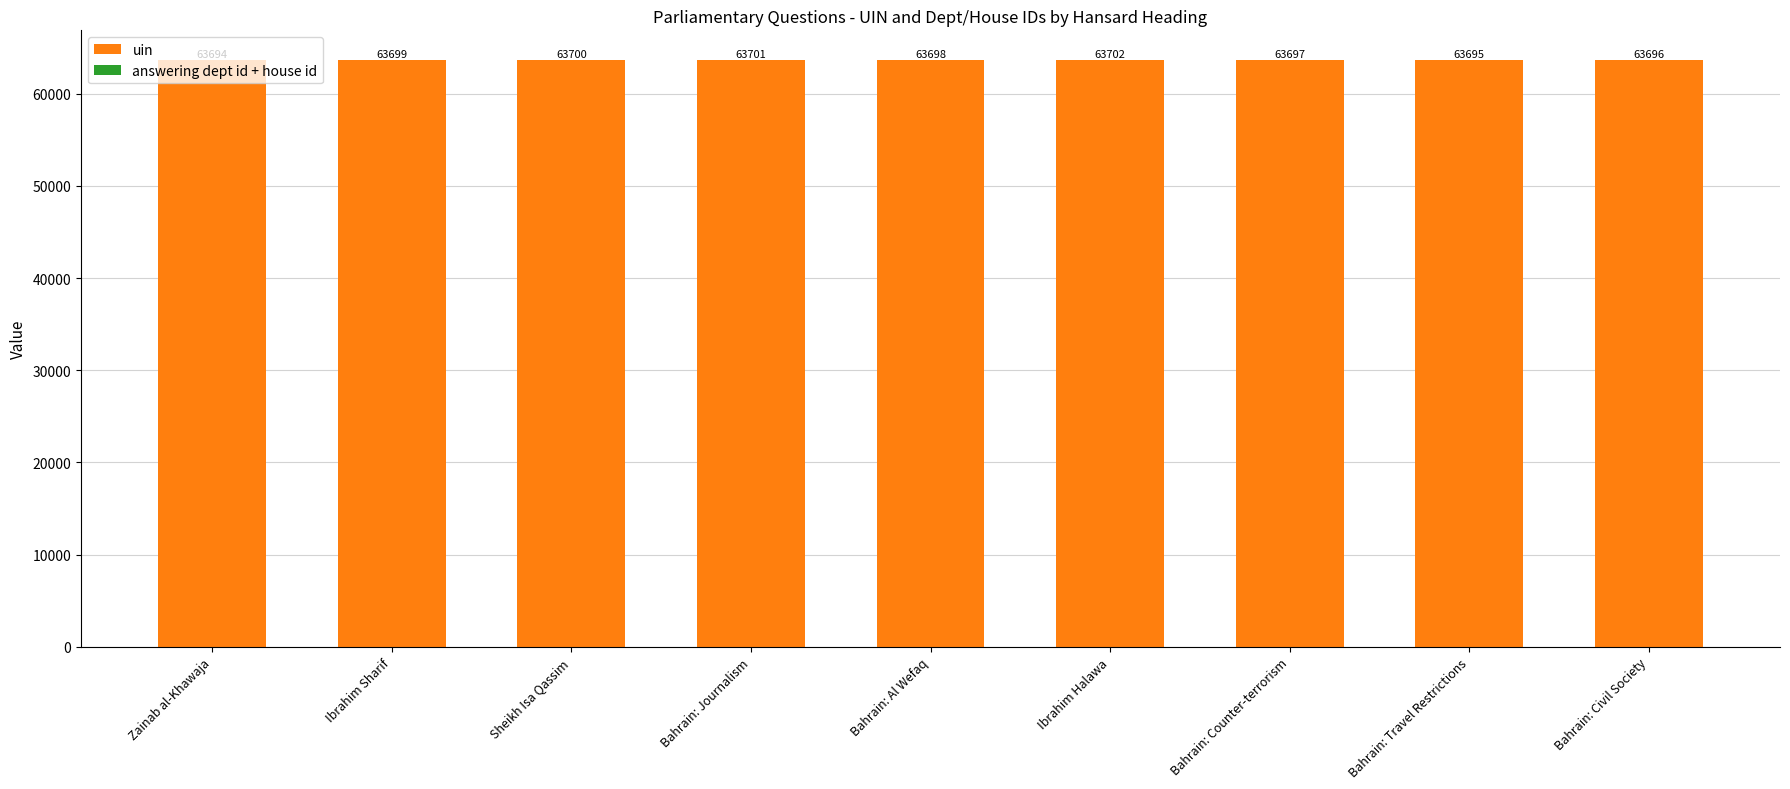

What is the total value across all series at Bahrain: Civil Society?

63696